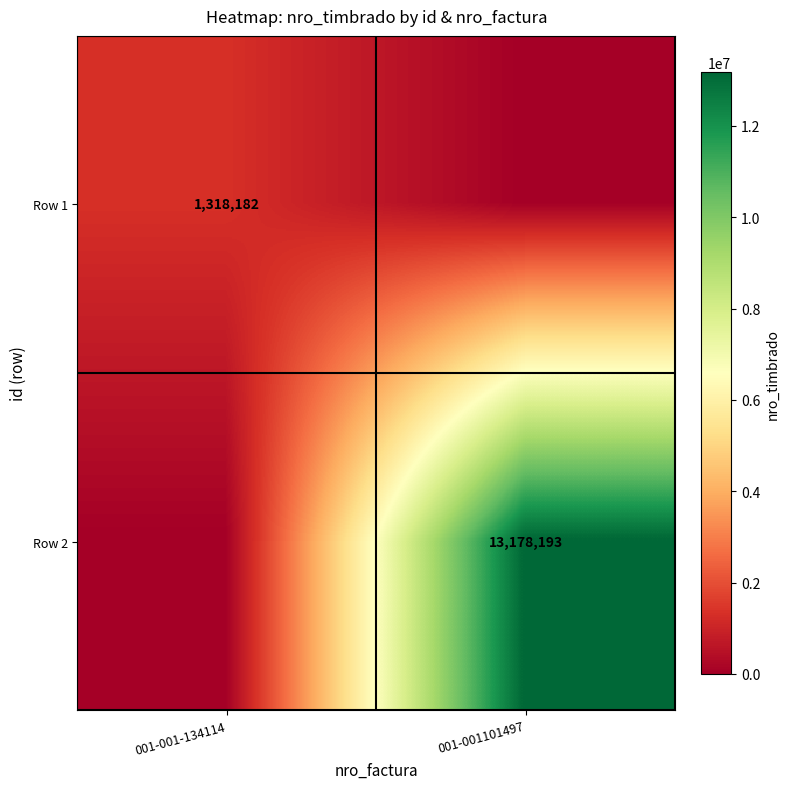

The Row 2 series shows 3533658 at 001-001101497. True or false?

False